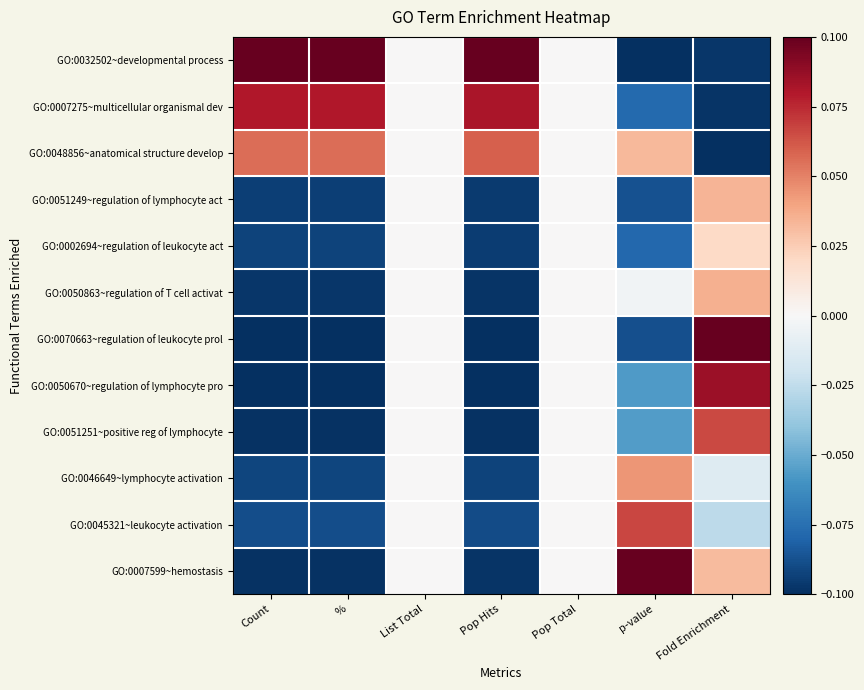

What is the greatest value displayed?

0.1